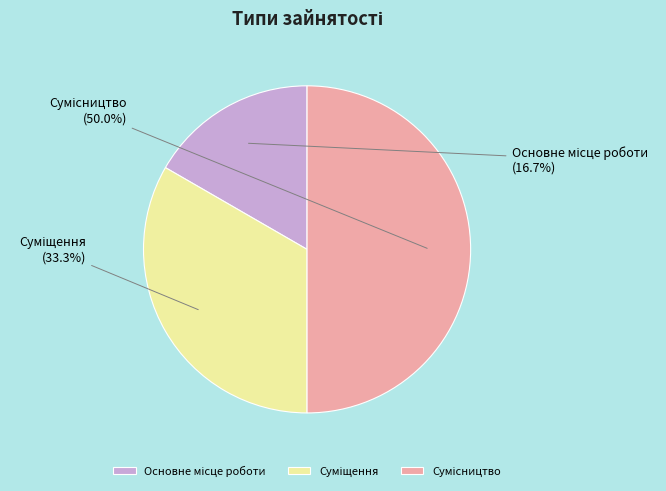

To the nearest percent, what is the average slice percentage?

33%